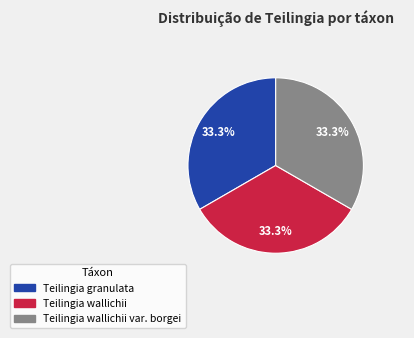

Is there any slice that represents more than half of the pie?

No